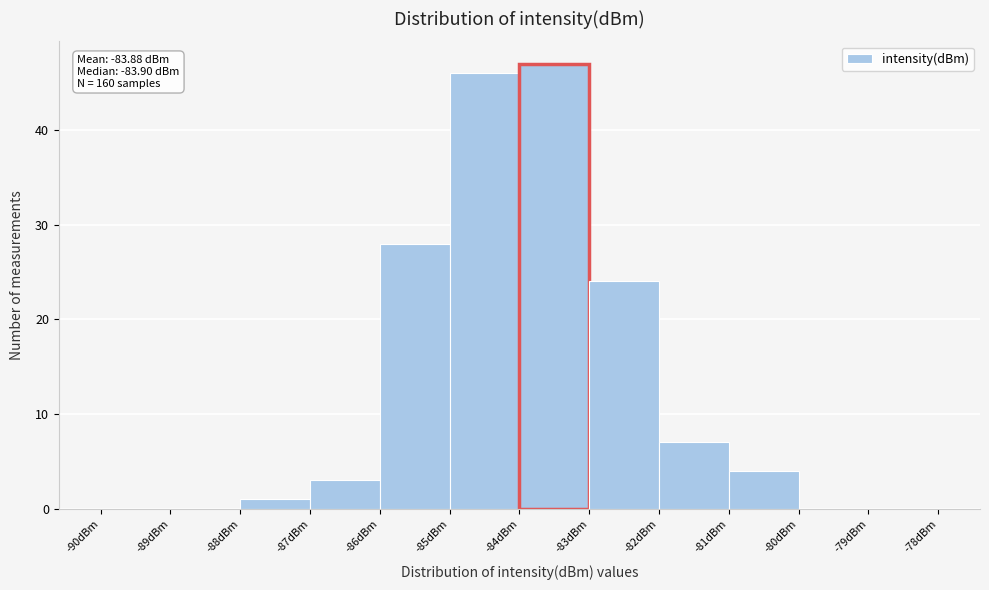

Over which range of the x-axis is the bar tallest?

-84 to -83